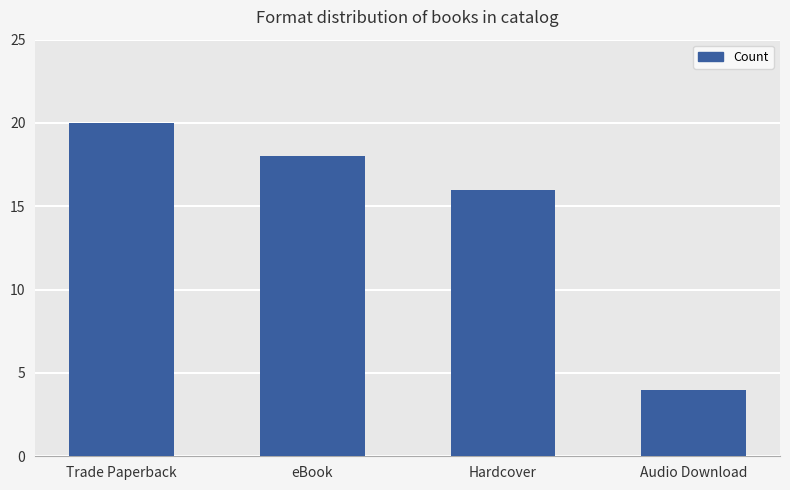

Count the number of data series in this chart.

1